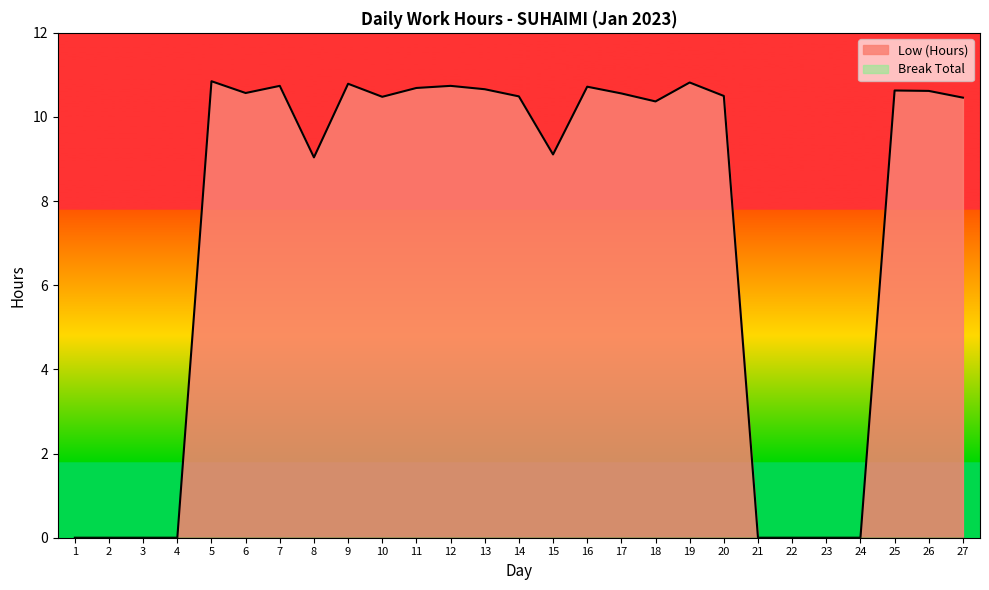

What is the change in value from 2 to 8?

+9.0